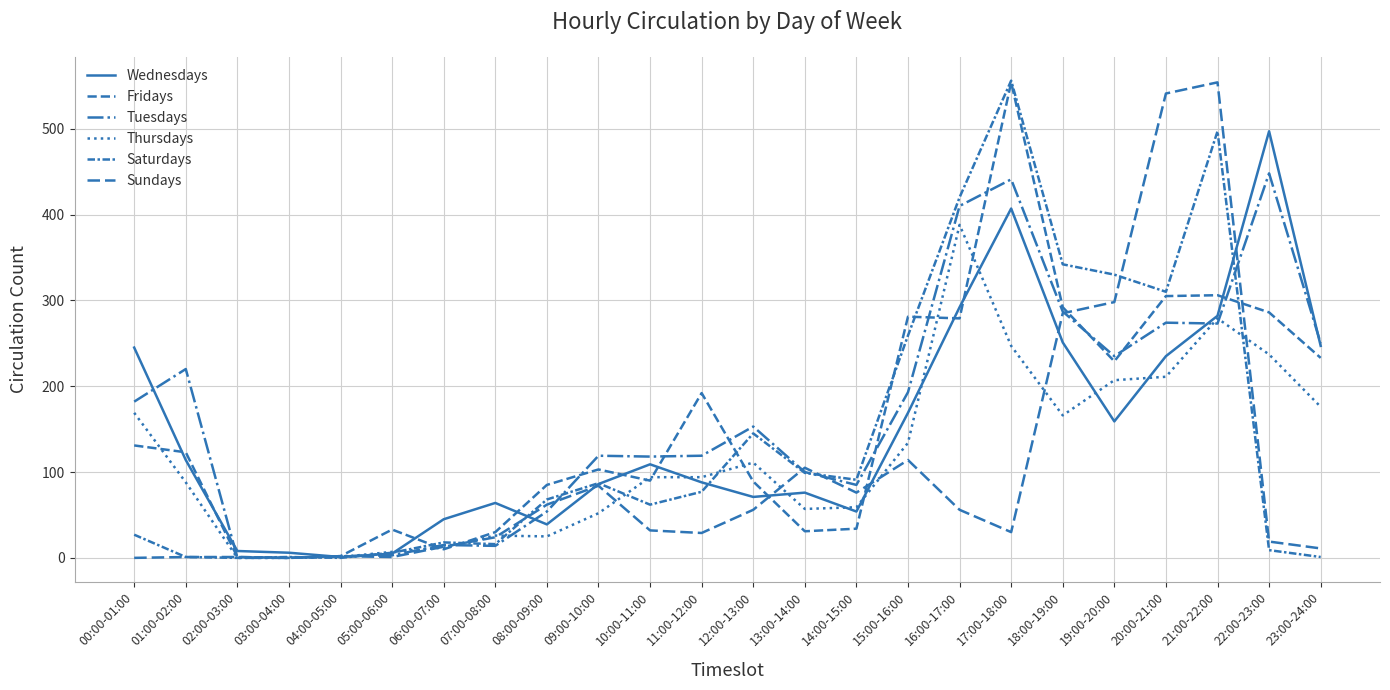

Between which two adjacent categories do Saturdays and Wednesdays first intersect?

04:00-05:00 and 05:00-06:00